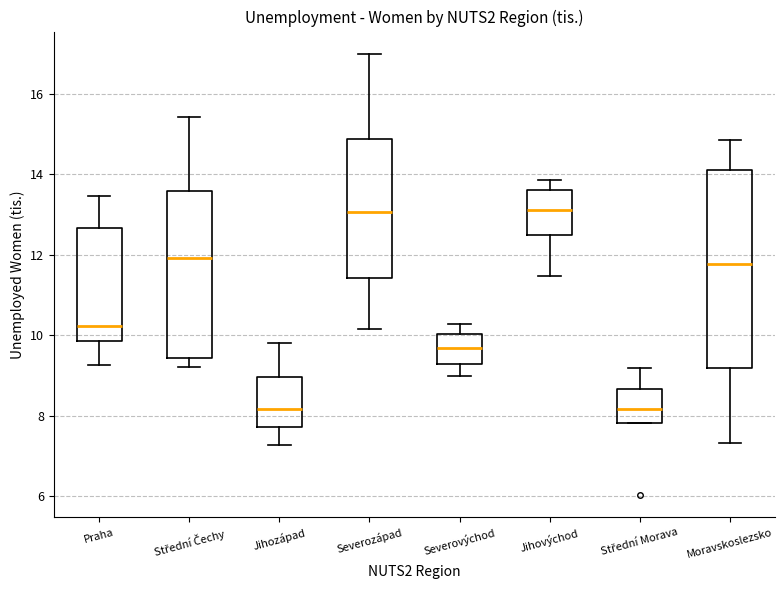

Reading left to right, read every box against the y-axis: the position of its median line, the range the box covers, and the ends of its whiskers. The values are not printed on the chart, so give them approximately, as read against the axis.

Praha: median 10.2, box 9.8 to 12.6, whiskers 9.2 to 13.4
Střední Čechy: median 12.0, box 9.4 to 13.6, whiskers 9.2 to 15.4
Jihozápad: median 8.2, box 7.8 to 9.0, whiskers 7.2 to 9.8
Severozápad: median 13.0, box 11.4 to 14.8, whiskers 10.2 to 17.0
Severovýchod: median 9.6, box 9.2 to 10.0, whiskers 9.0 to 10.2
Jihovýchod: median 13.0, box 12.4 to 13.6, whiskers 11.4 to 13.8
Střední Morava: median 8.2, box 7.8 to 8.6, whiskers 7.8 to 9.2
Moravskoslezsko: median 11.8, box 9.2 to 14.0, whiskers 7.4 to 14.8